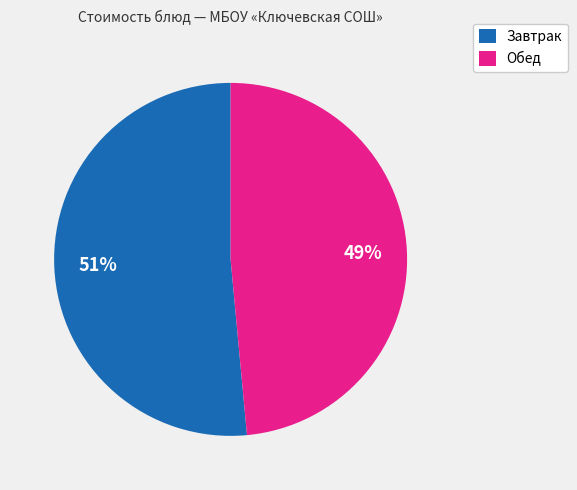

To the nearest percent, what is the average slice percentage?

50%